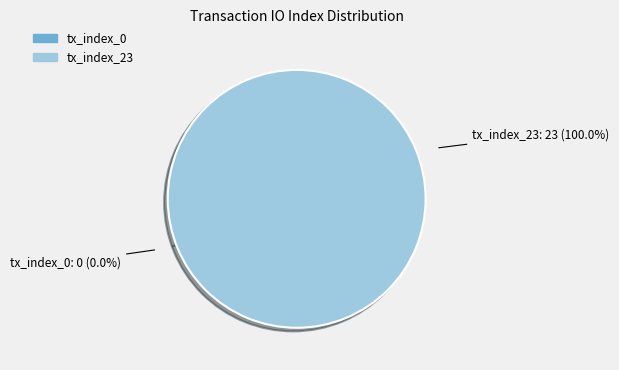

To the nearest percent, what is the combined percentage of tx_index_0 and tx_index_23?

100%